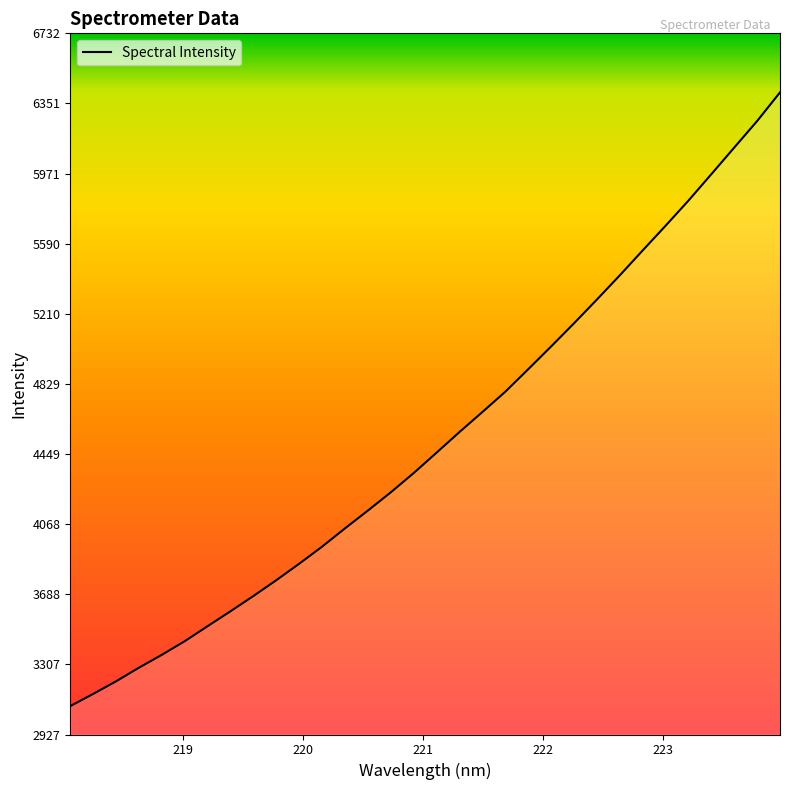

What is the difference between the maximum and minimum values?

3330.1